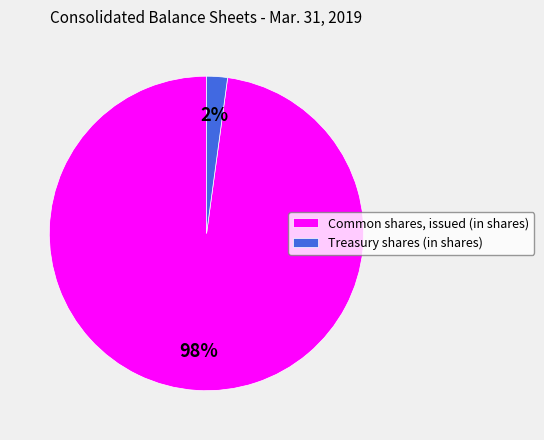

Between Common shares, issued (in shares) and Treasury shares (in shares), which is larger?

Common shares, issued (in shares)